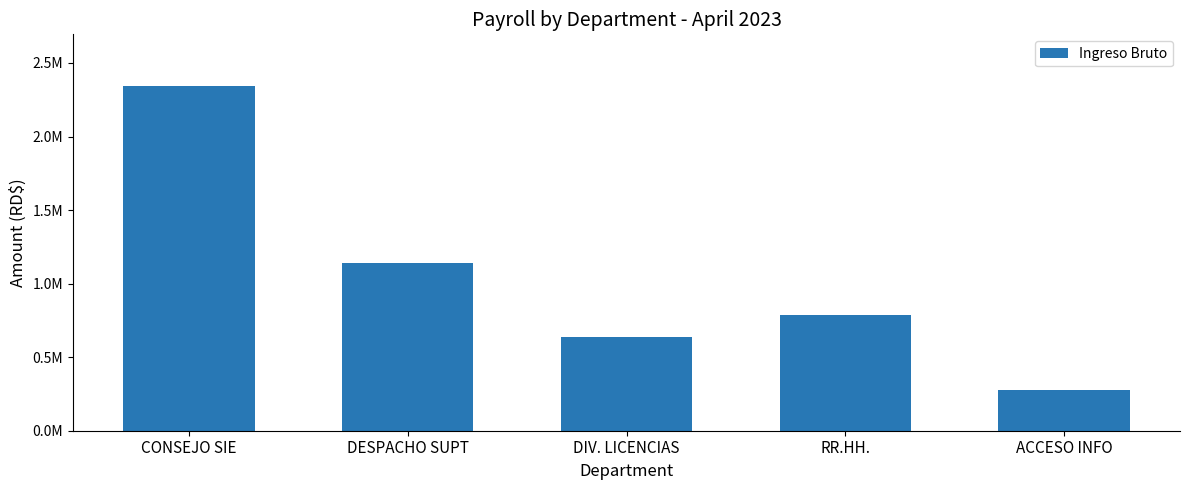

List the labels in order of value, smallest first.

ACCESO INFO, DIV. LICENCIAS, RR.HH., DESPACHO SUPT, CONSEJO SIE